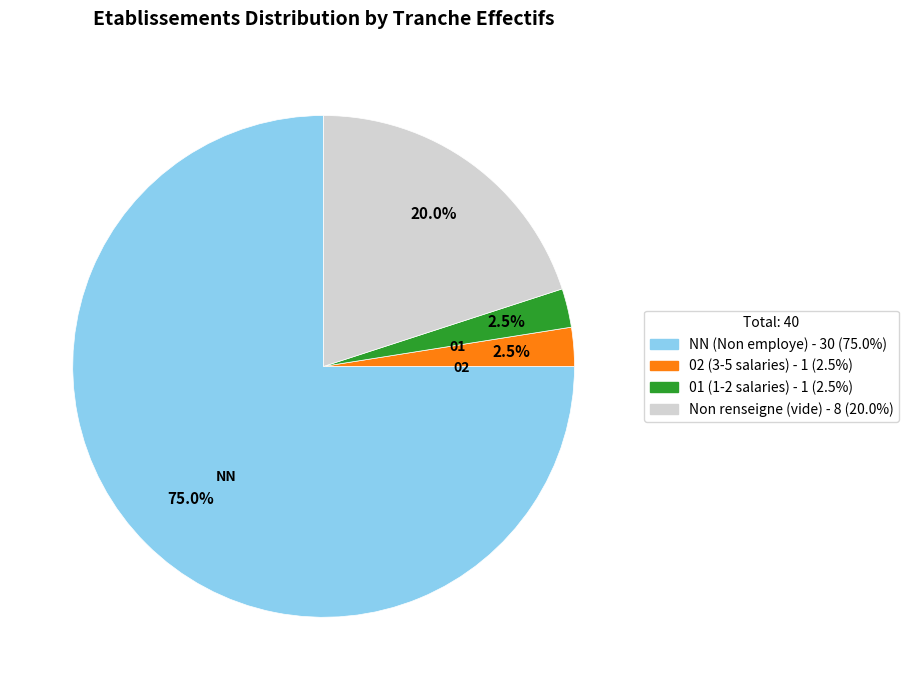

Is there any slice that represents more than half of the pie?

Yes